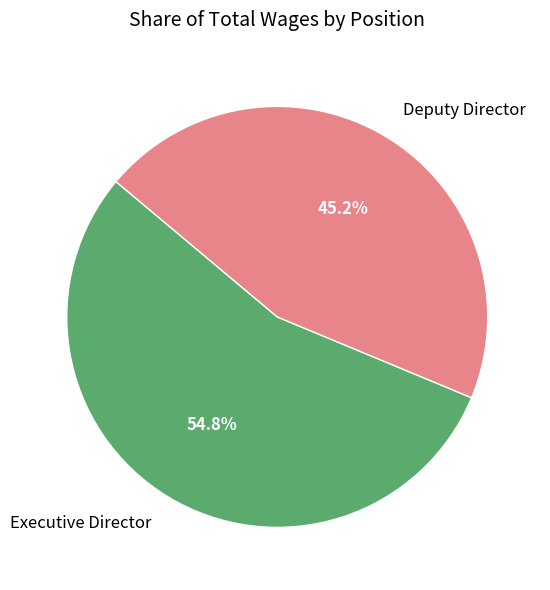

Which category has the smallest portion of the pie?

Deputy Director